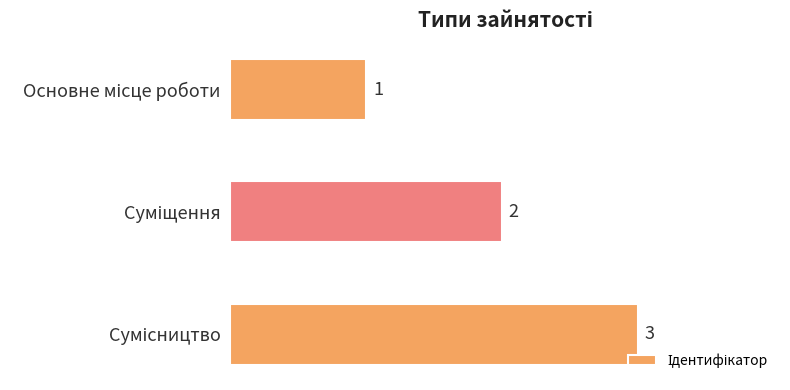

How many values are between 1 and 3?

3